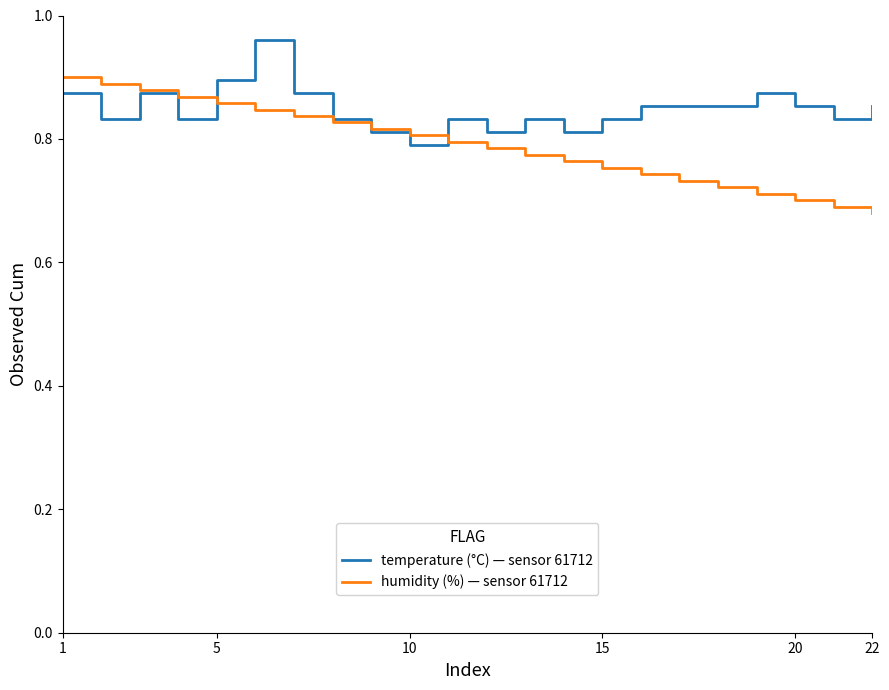

Rank the series by their average value, from lowest to highest.

humidity (%) — sensor 61712, temperature (°C) — sensor 61712